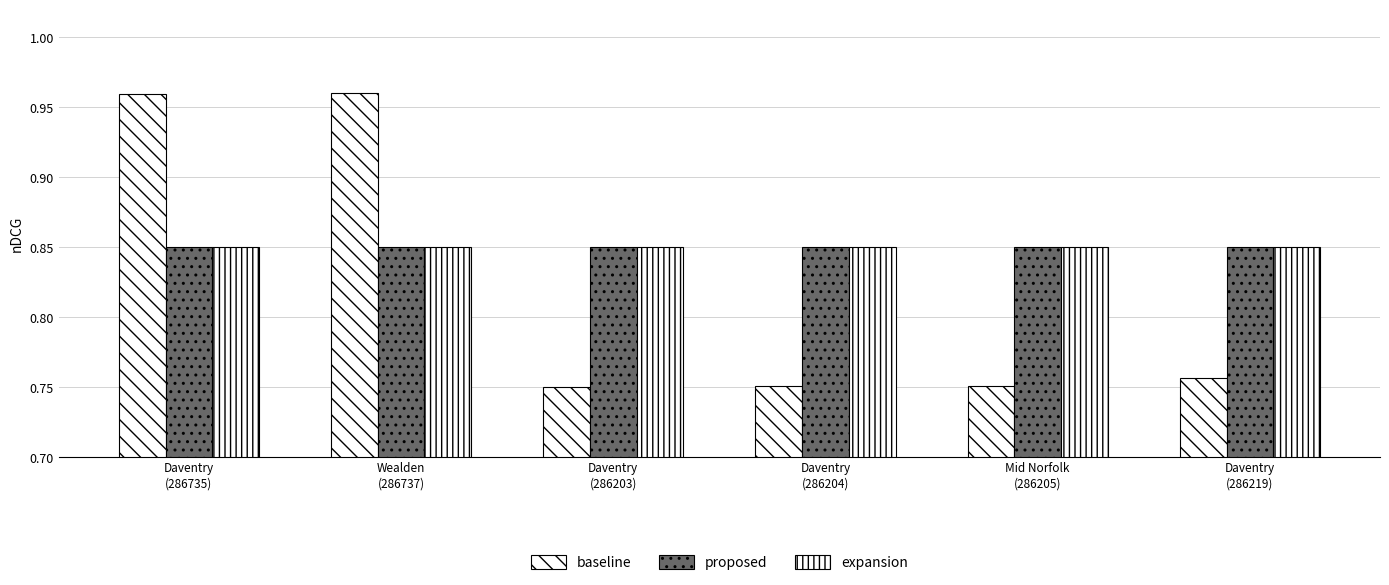

What is the maximum value shown in the chart?

1.0